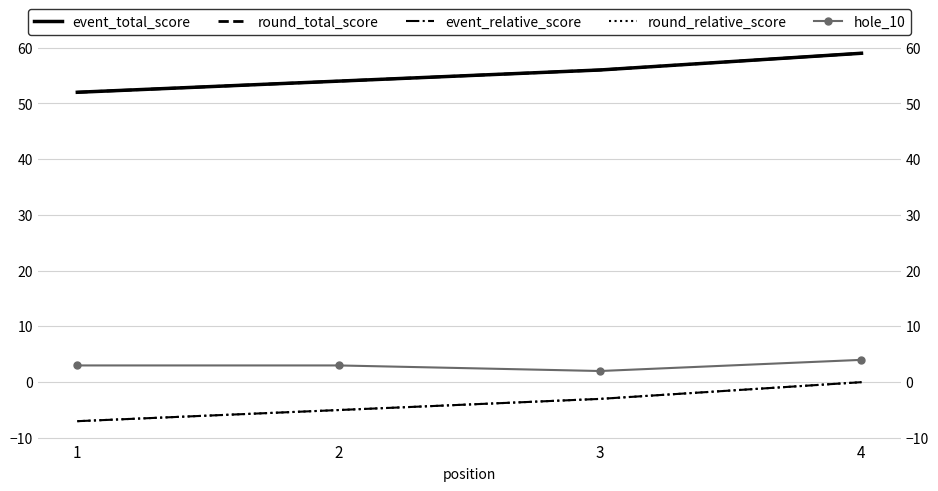

How many values in round_relative_score are below zero?

3